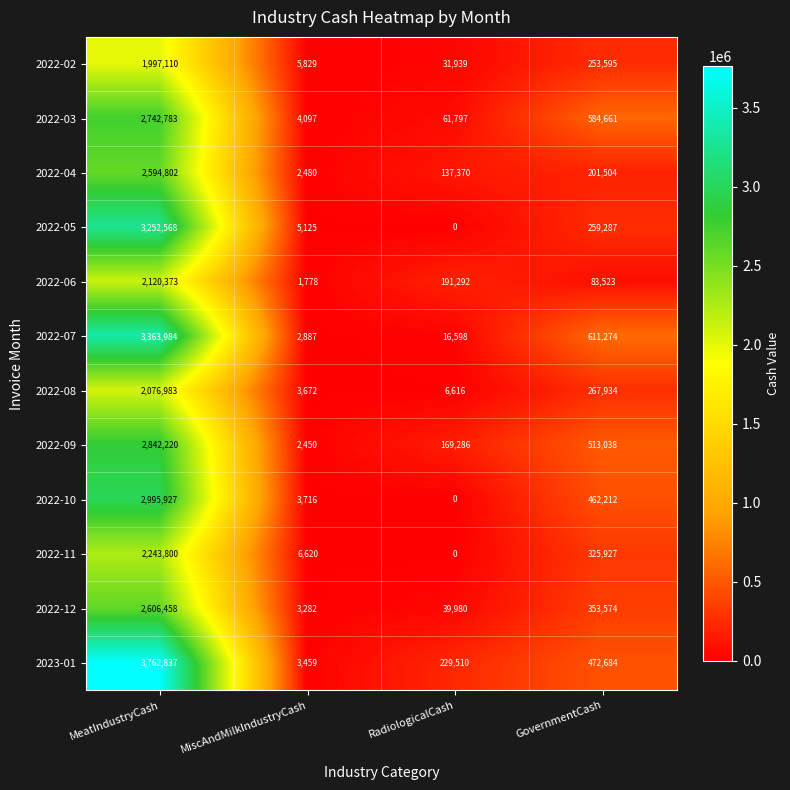

Which category has the highest value across all series?

MeatIndustryCash